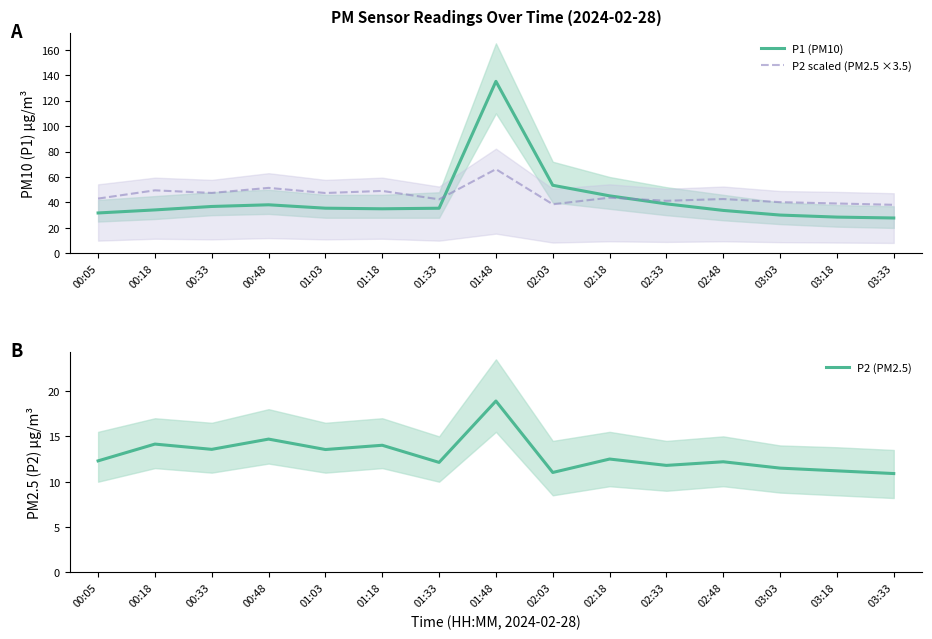

Where does the P2 (PM2.5) series first go above 12?

00:05